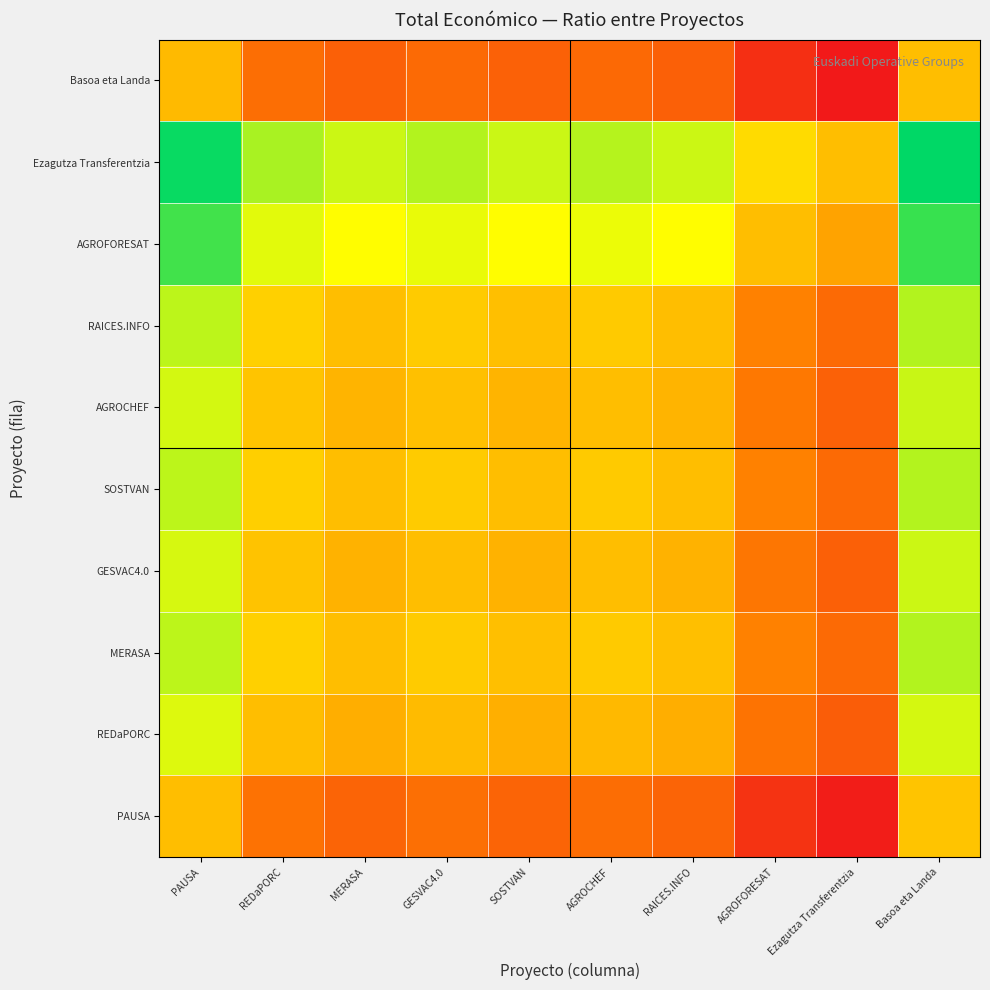

Rank the series by their maximum value, from lowest to highest.

Basoa eta Landa, PAUSA, REDaPORC, GESVAC4.0, AGROCHEF, SOSTVAN, RAICES.INFO, MERASA, AGROFORESAT, Ezagutza Transferentzia